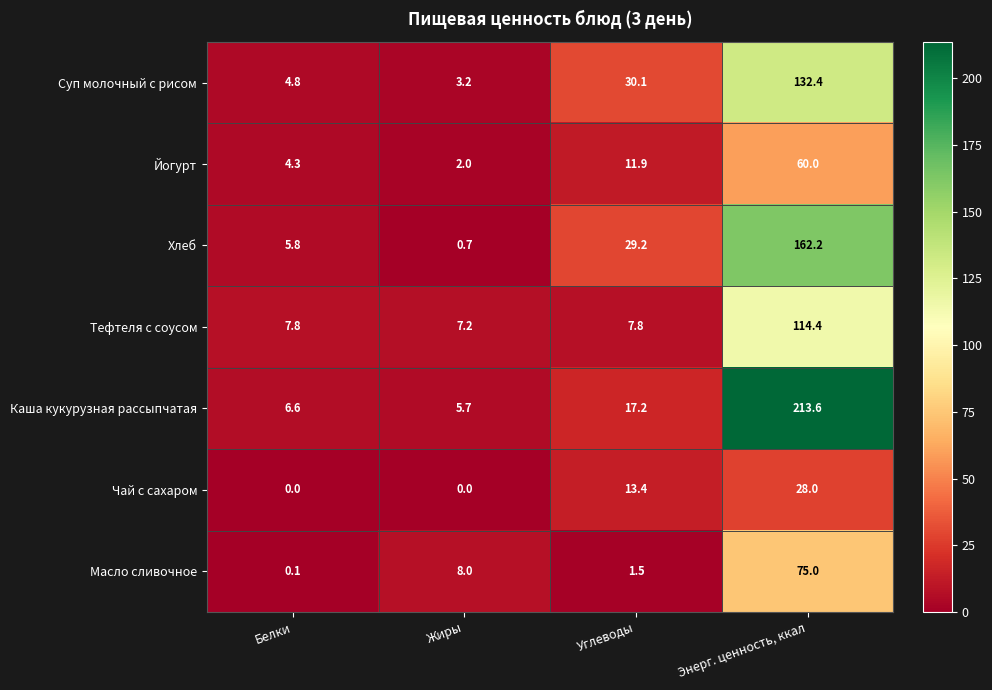

What is the total value across all series at Углеводы?

111.1